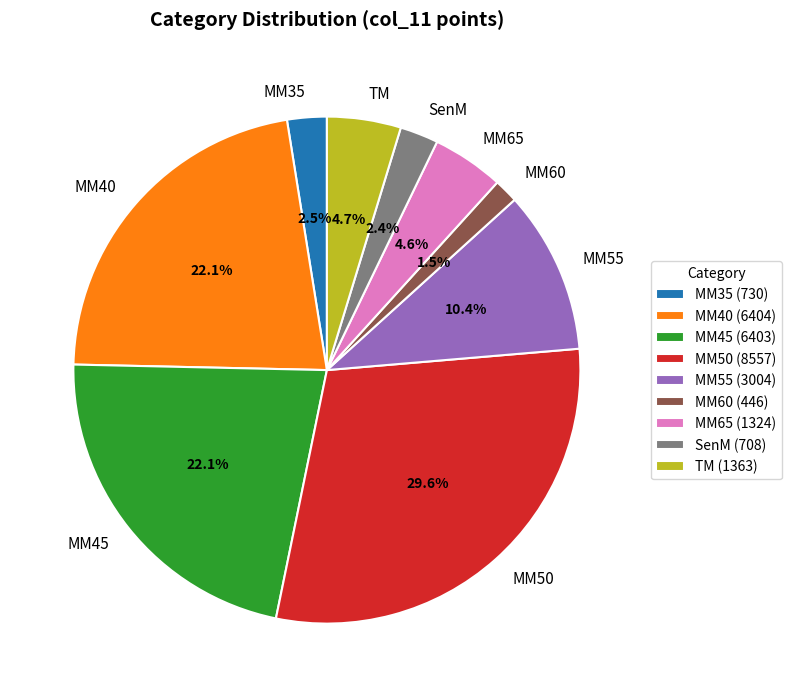

To the nearest percent, what percentage of the pie is MM40?

22%